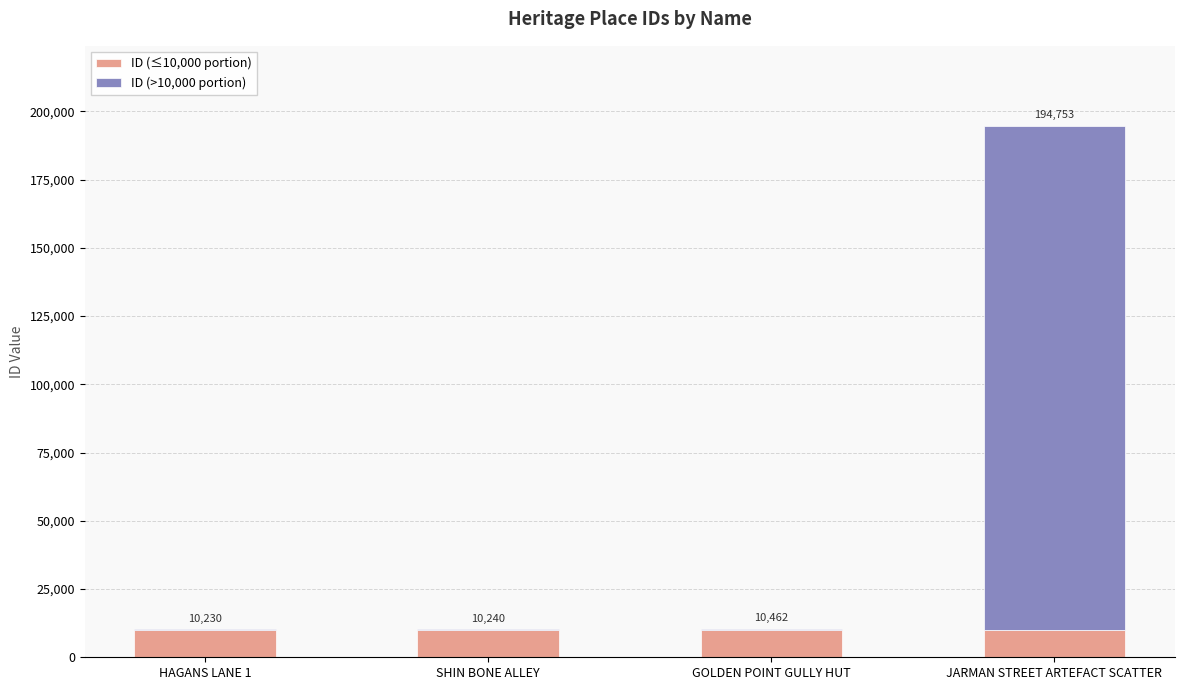

What are all the series names shown in the legend?

ID (≤10,000 portion), ID (>10,000 portion)